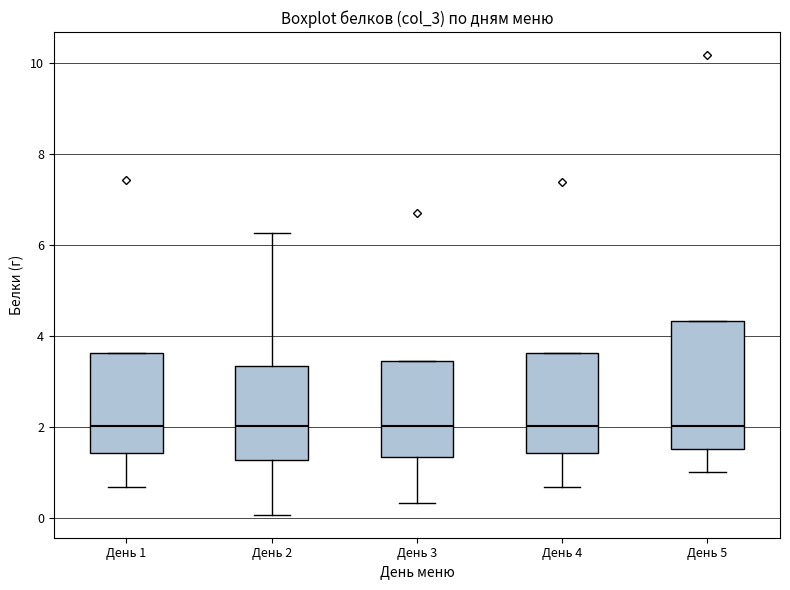

Which box is the tallest, from its lower edge to its upper edge?

День 5